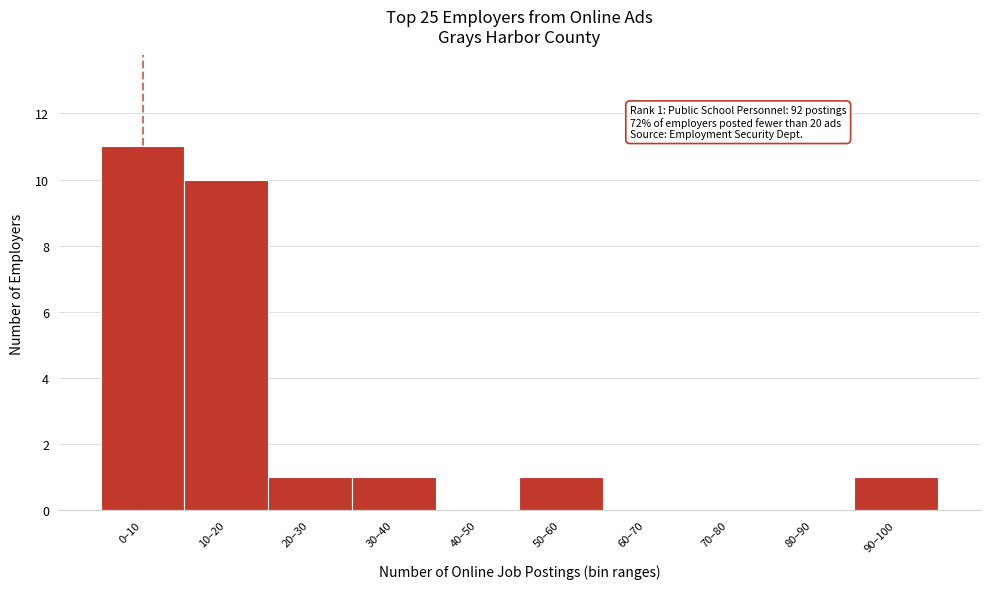

Reading left to right, what are all the values shown in this chart?

0–10=11	10–20=10	20–30=1	30–40=1	40–50=0	50–60=1	60–70=0	70–80=0	80–90=0	90–100=1